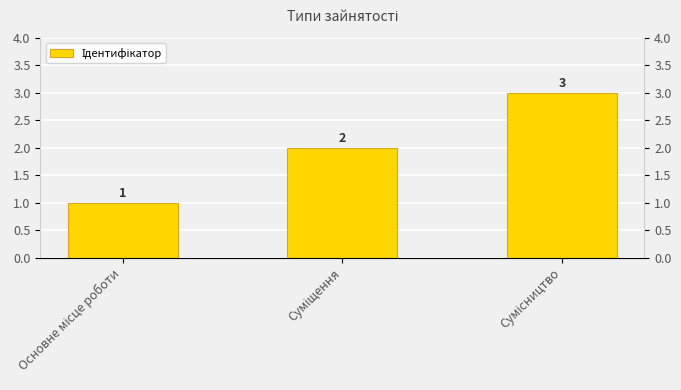

What is the difference between the maximum and minimum values?

2